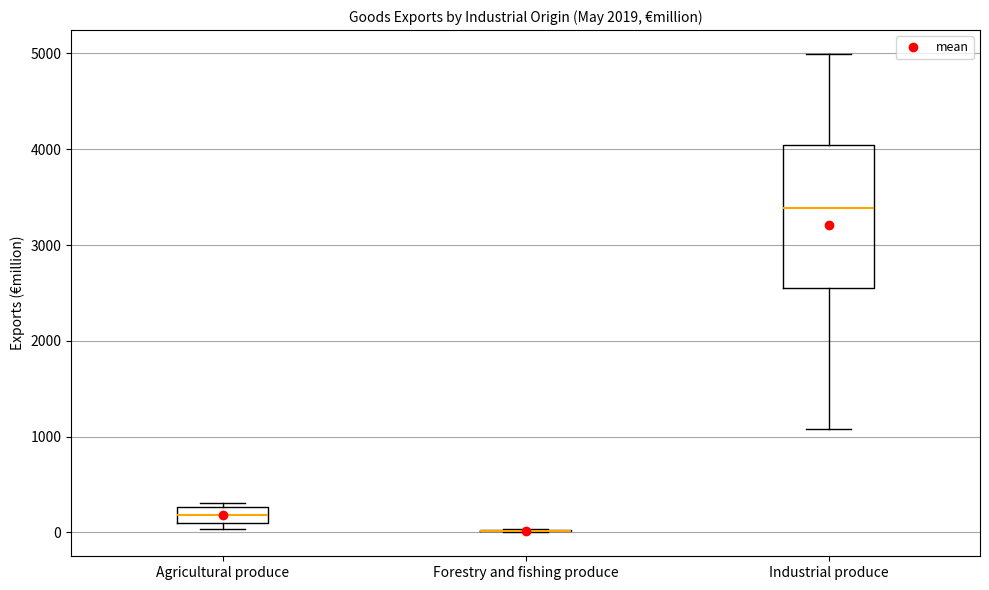

Comparing the boxes themselves (not the whiskers), which one is the tallest?

Industrial produce